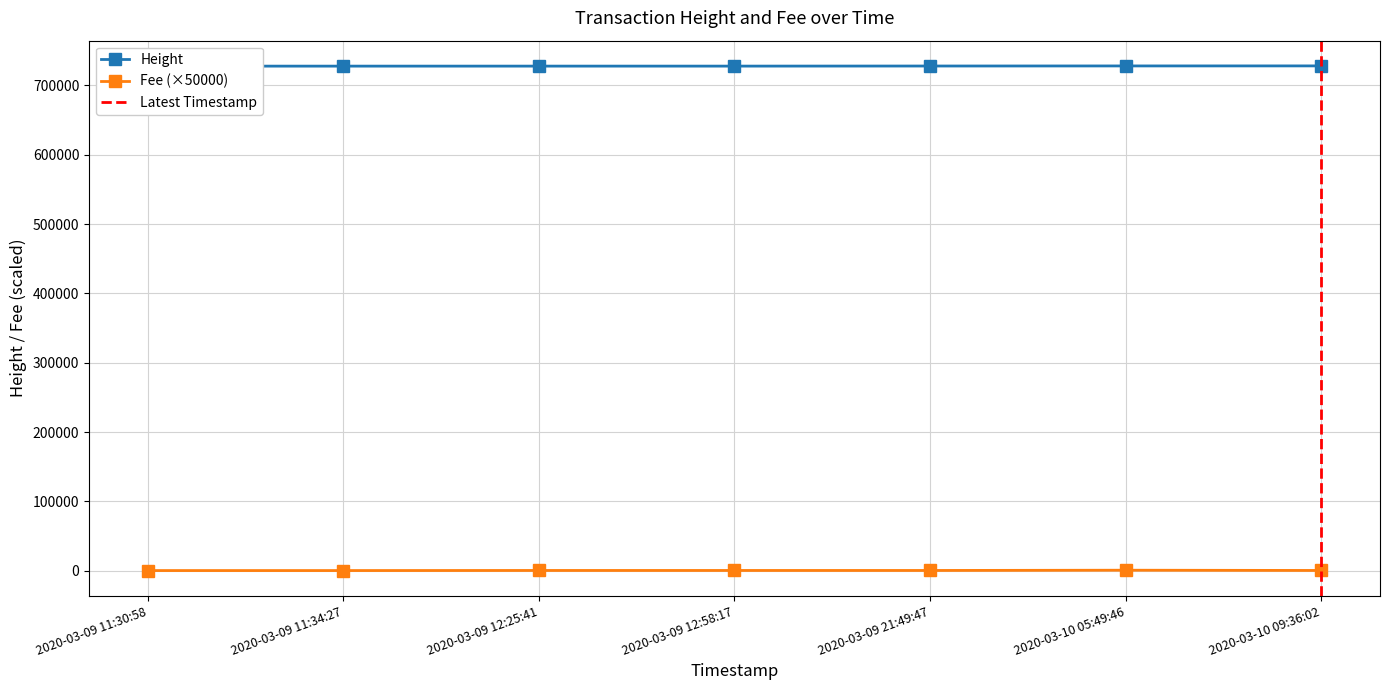

Reading left to right, list all the values displayed in this chart.

Height: 727863.0	727864.0	727880.0	727886.0	728024.0	728138.0	728192.0
Fee: 367.5	367.5	500.0	500.0	500.0	867.5	500.0